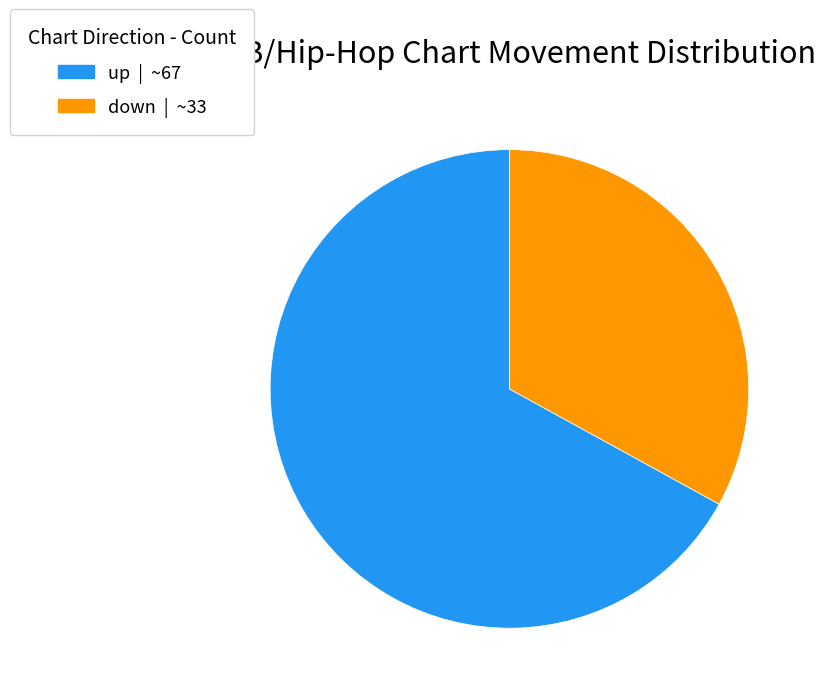

Which category has the biggest portion of the pie?

up